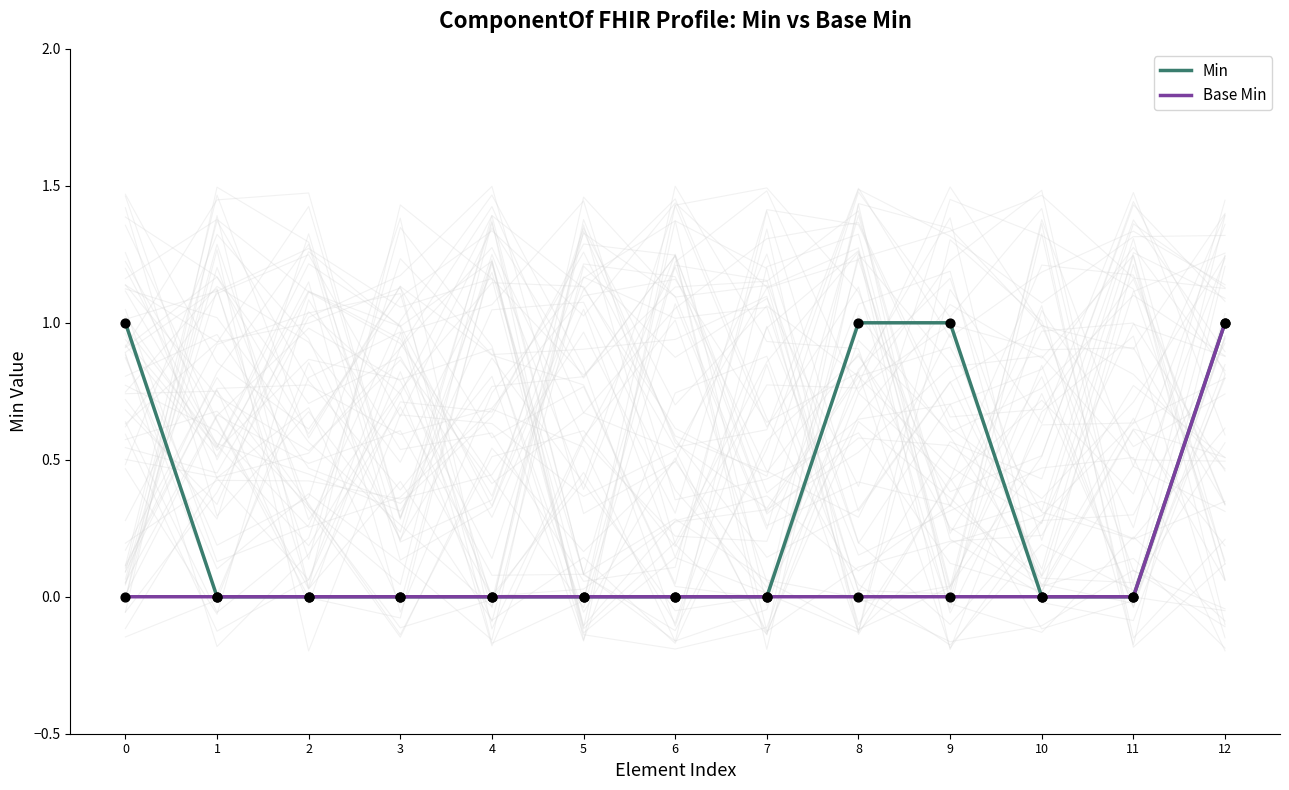

Which series has the largest total across all categories?

Min